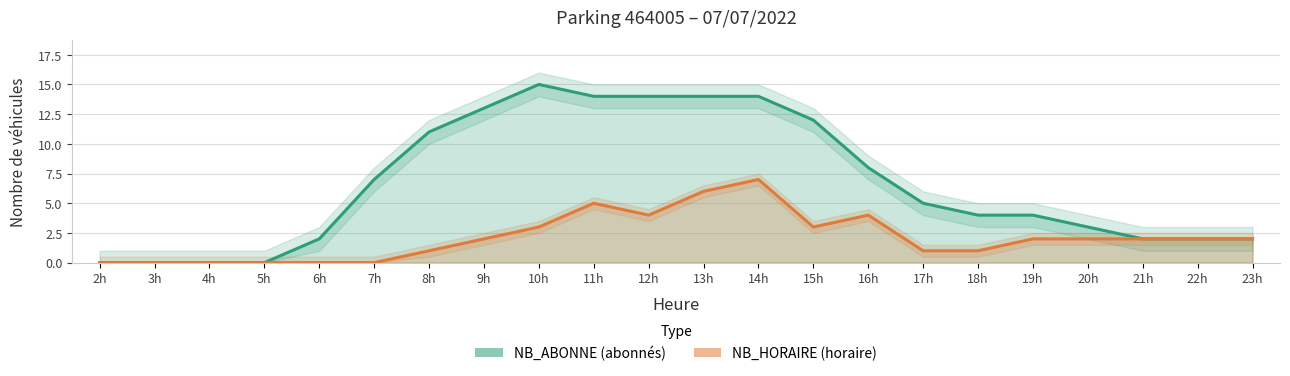

True or false: NB_ABONNE has a value of 14 at 13h.

True